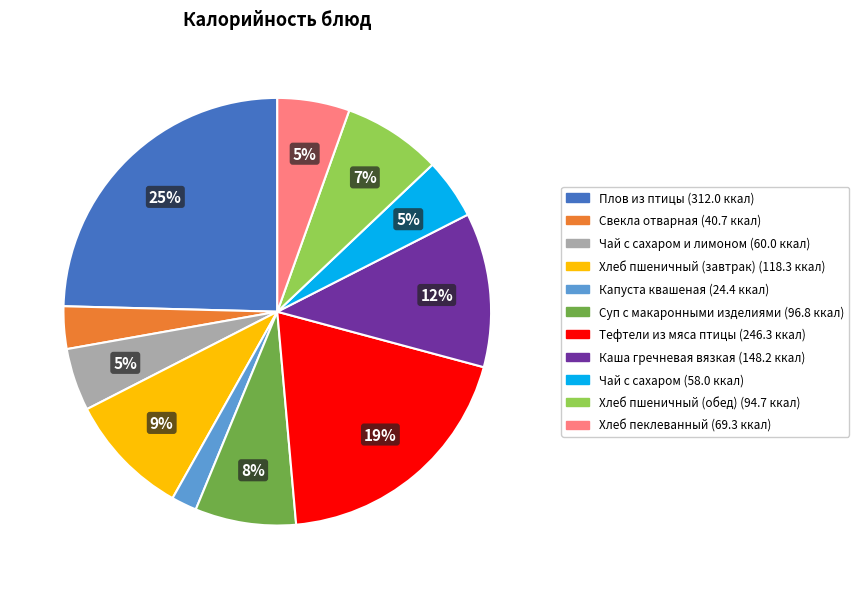

To the nearest percent, what is the average slice percentage?

9%